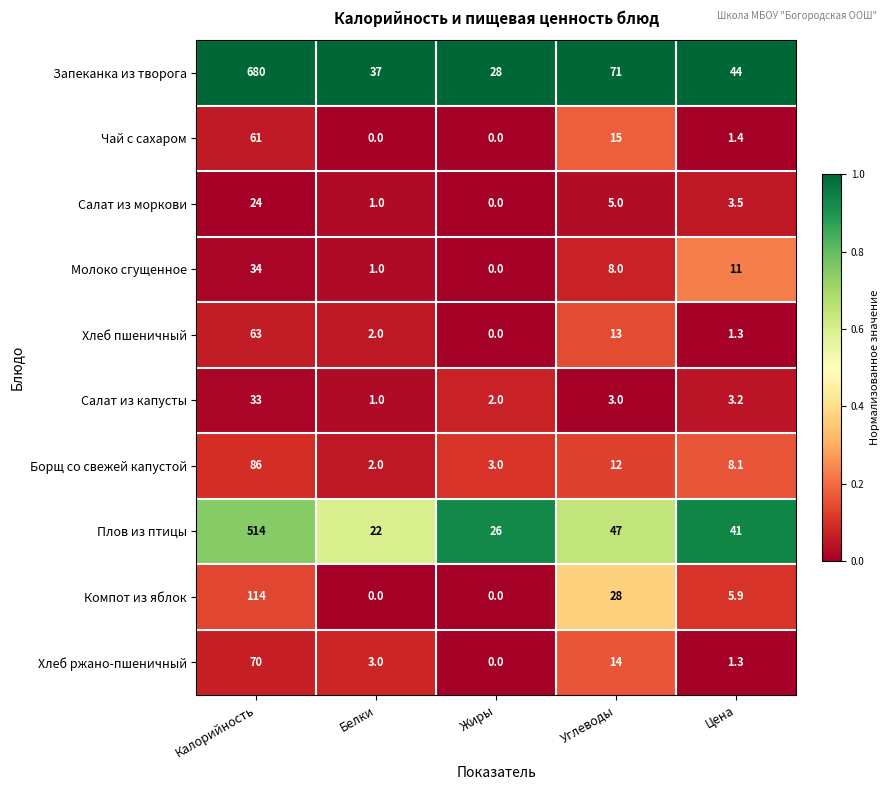

Rank the categories by Борщ со свежей капустой value from highest to lowest.

Калорийность, Углеводы, Цена, Жиры, Белки